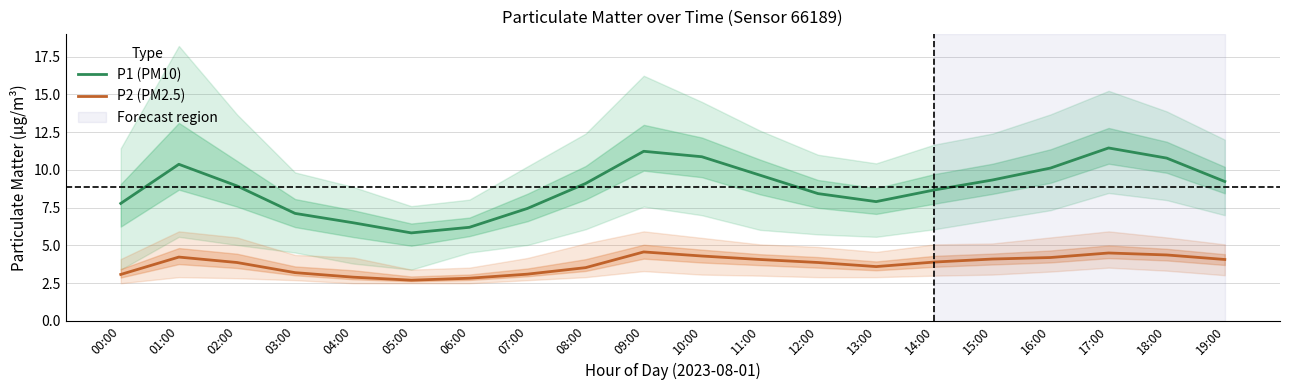

Rank the series by their maximum value, from lowest to highest.

P2 (PM2.5), P1 (PM10)